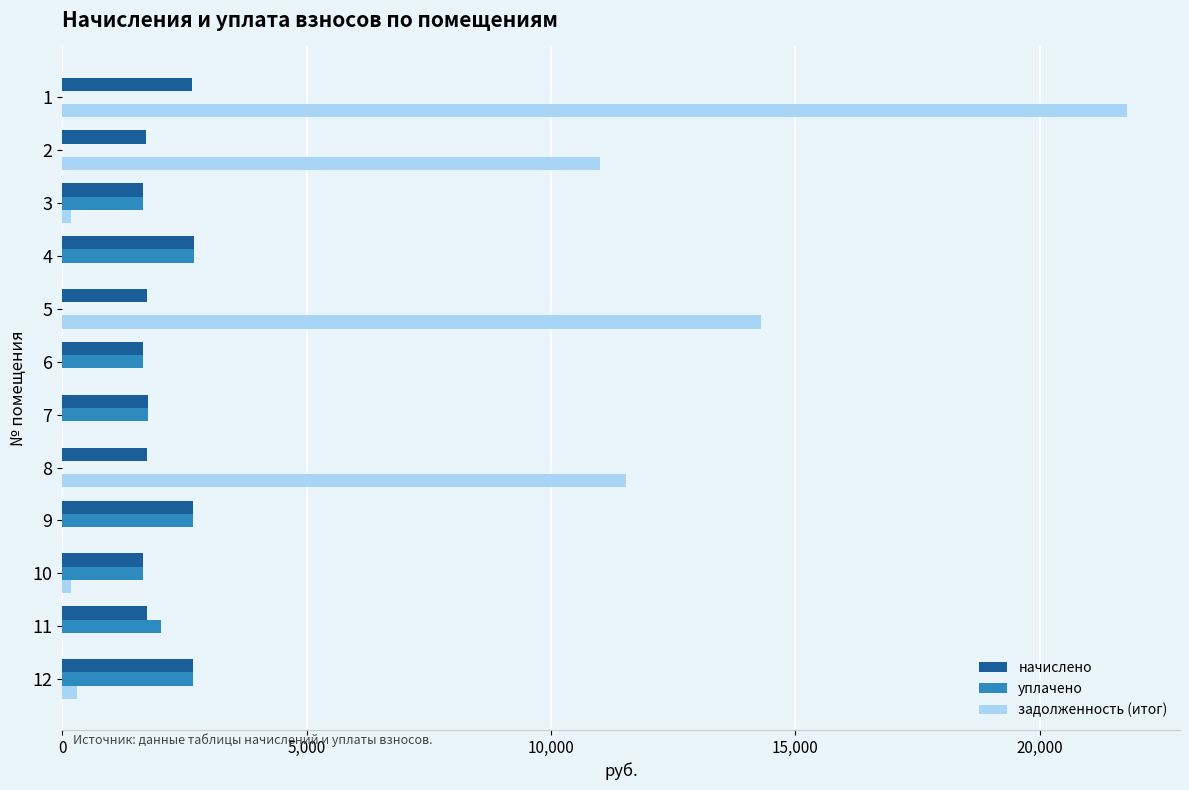

What is the total value across all series at 1?

24437.3